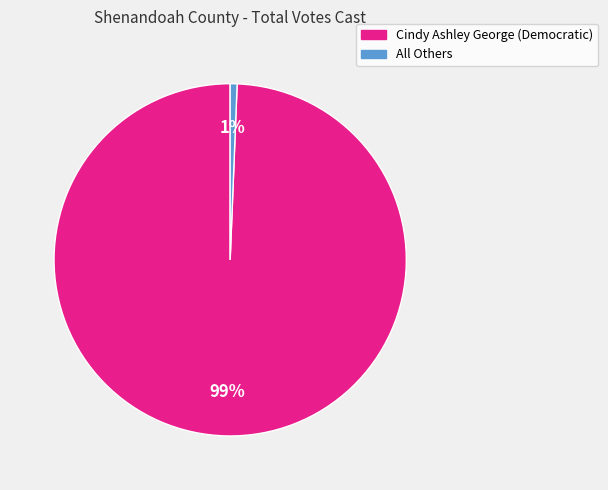

To the nearest percent, what percentage of the pie is Cindy Ashley George (Democratic)?

99%